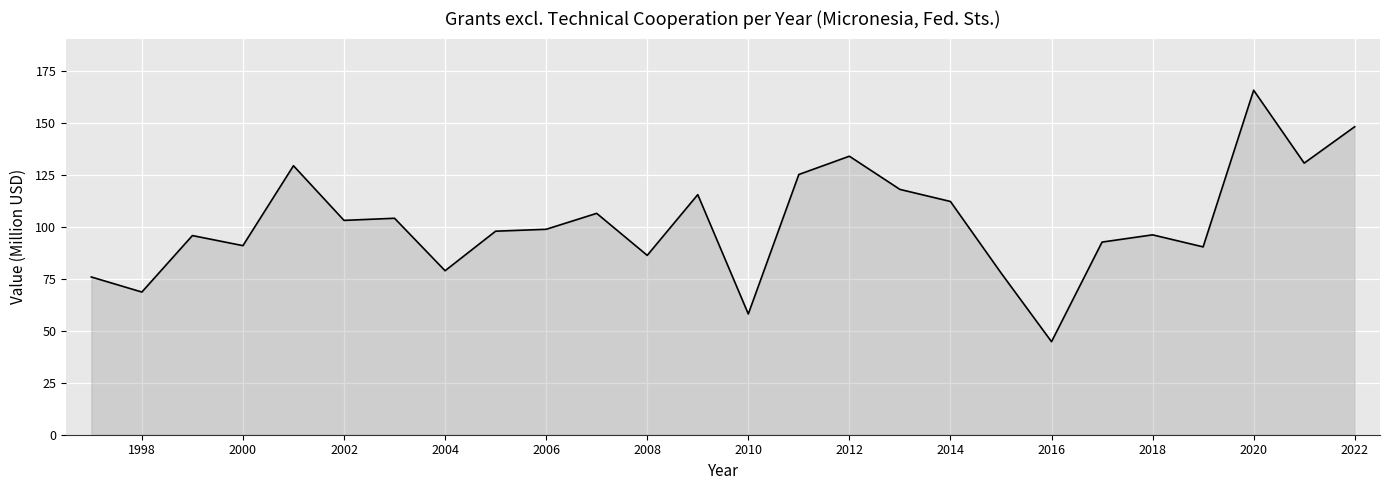

What is the difference between the maximum and minimum values?

120.9